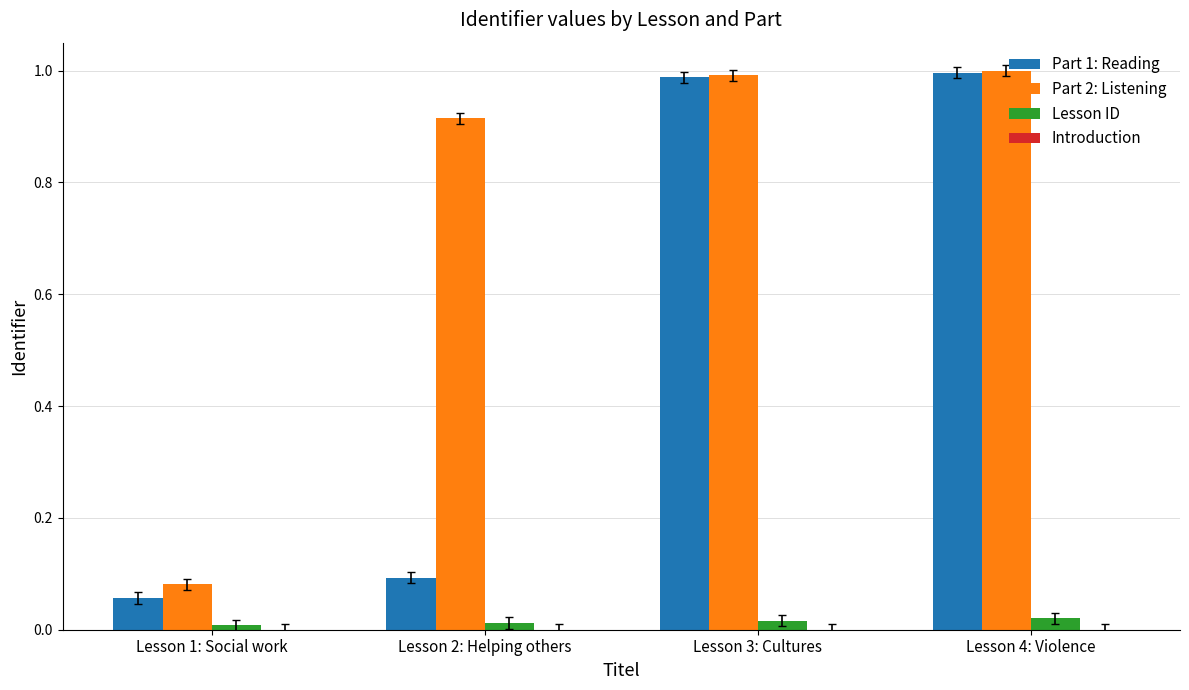

Is the value of Lesson ID at Lesson 3: Cultures greater than the value of Part 1: Reading at Lesson 3: Cultures?

No